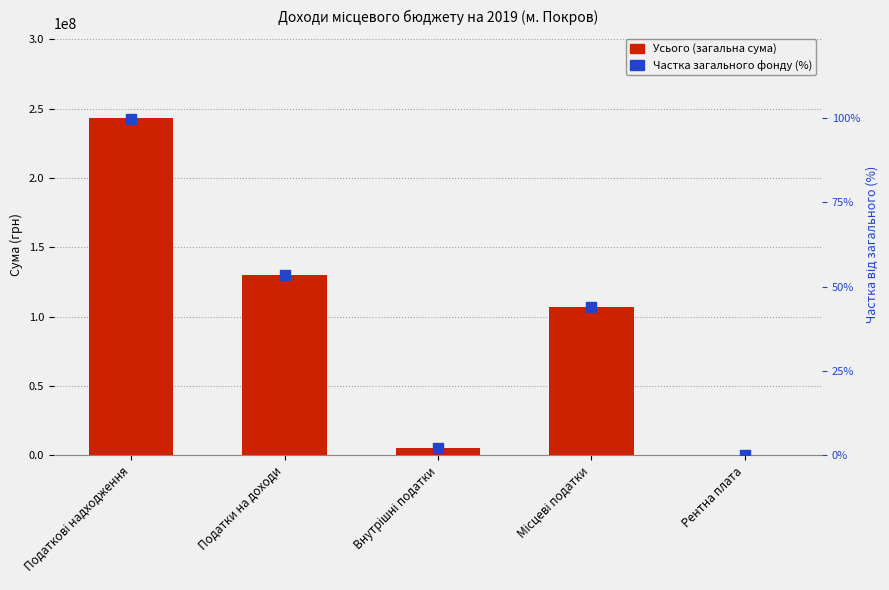

Which series has the largest Y range (max minus min)?

Усього (загальна сума)